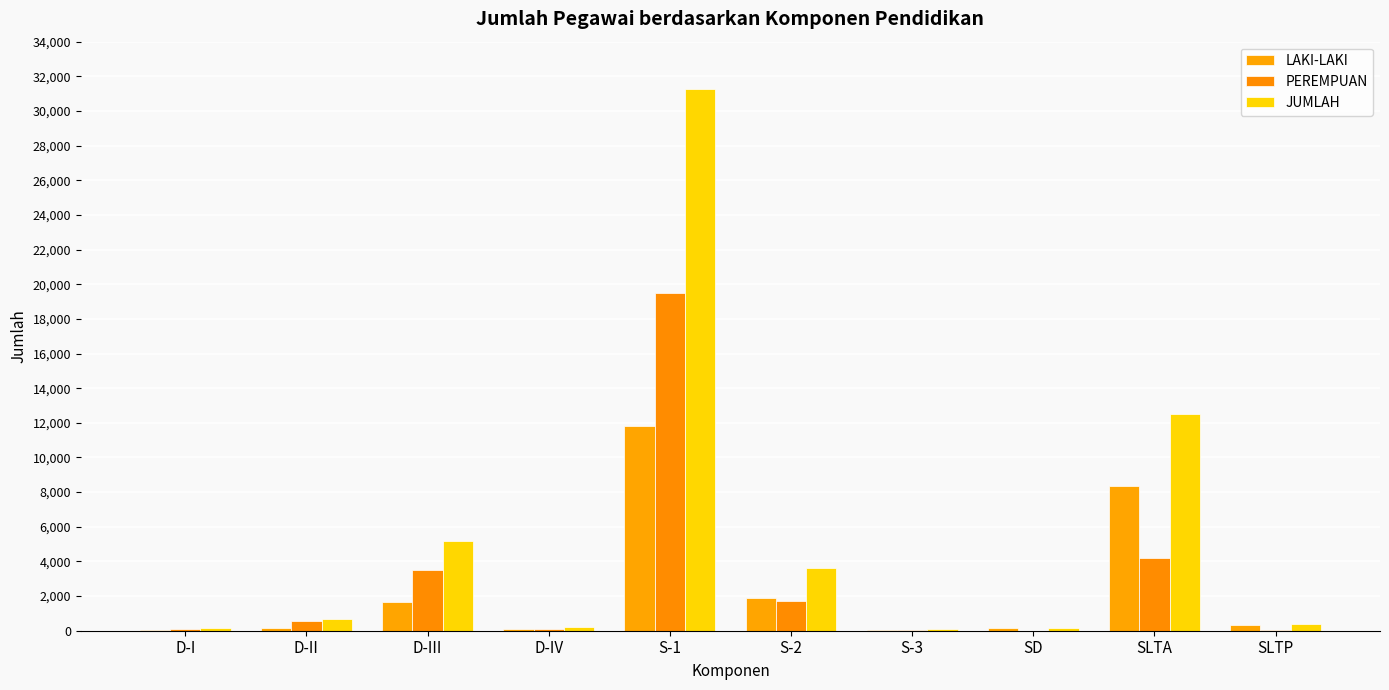

True or false: JUMLAH has a value of 3519 at D-III.

False